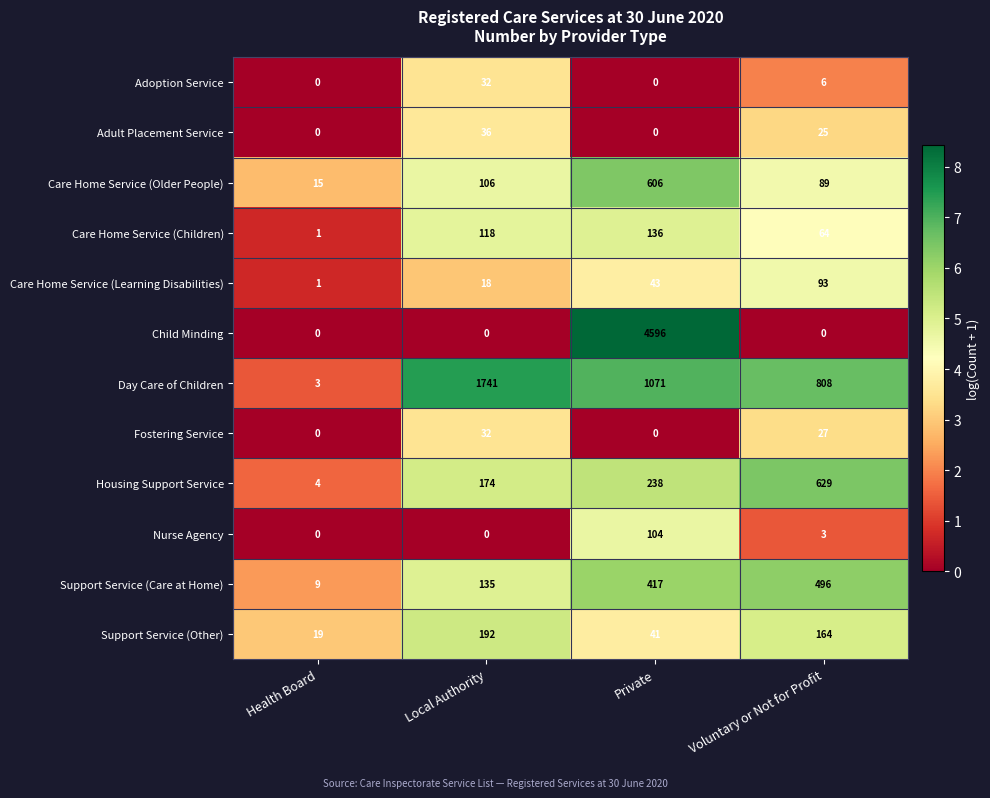

What is the difference between the Nurse Agency values at Private and Voluntary or Not for Profit?

101